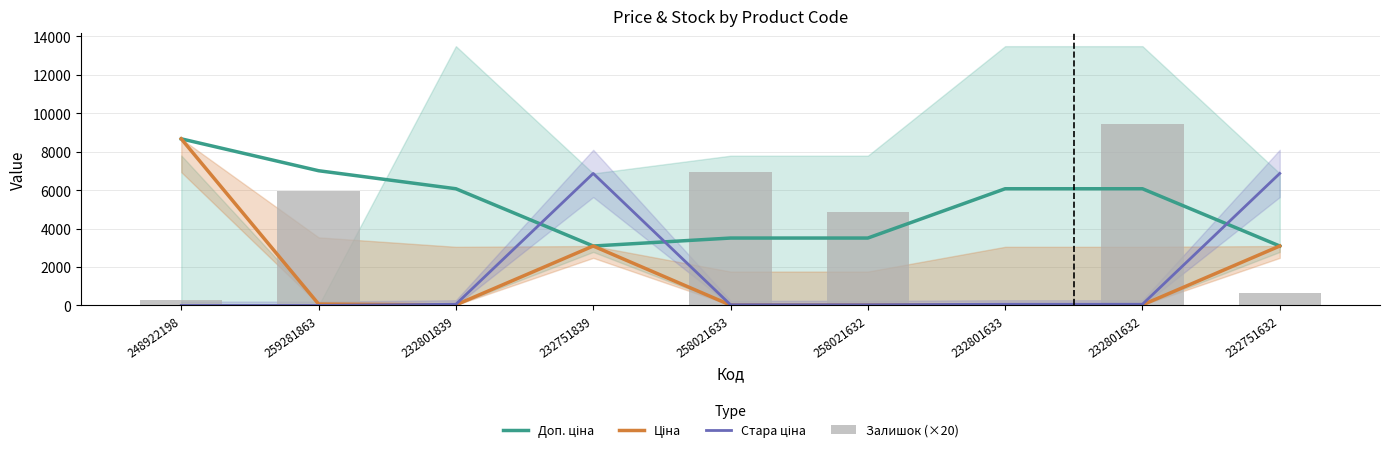

At which category is the sum across all series the highest?

248922198